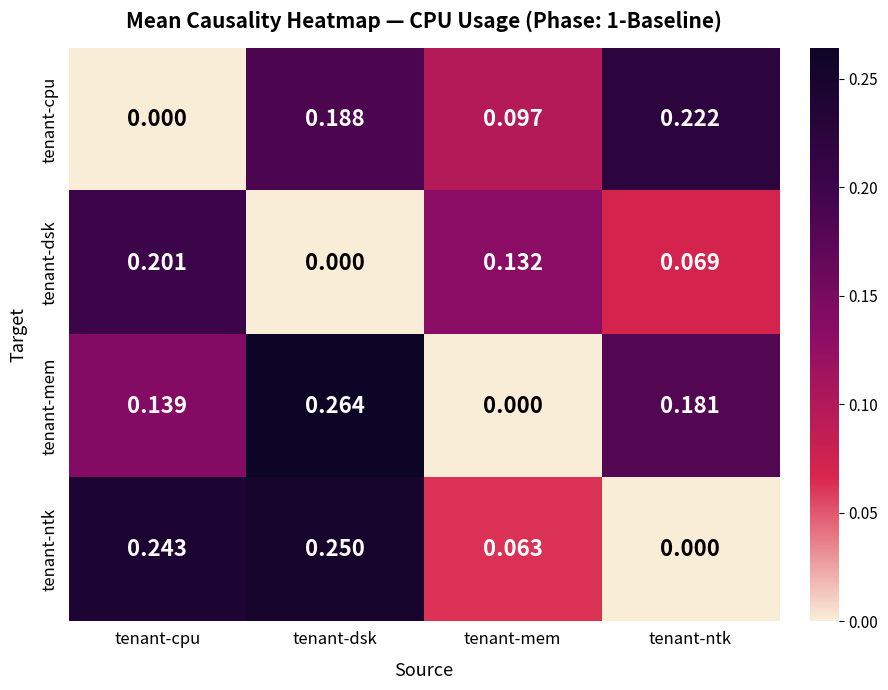

Rank the series by their maximum value, from lowest to highest.

tenant-dsk, tenant-cpu, tenant-ntk, tenant-mem